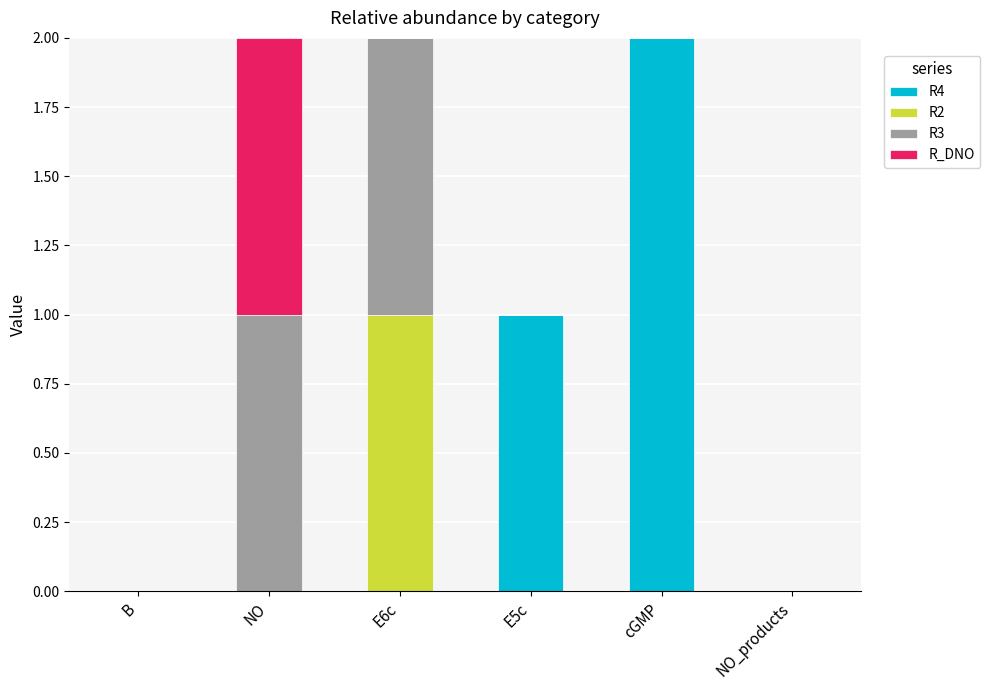

What are all the series names shown in the legend?

R4, R2, R3, R_DNO